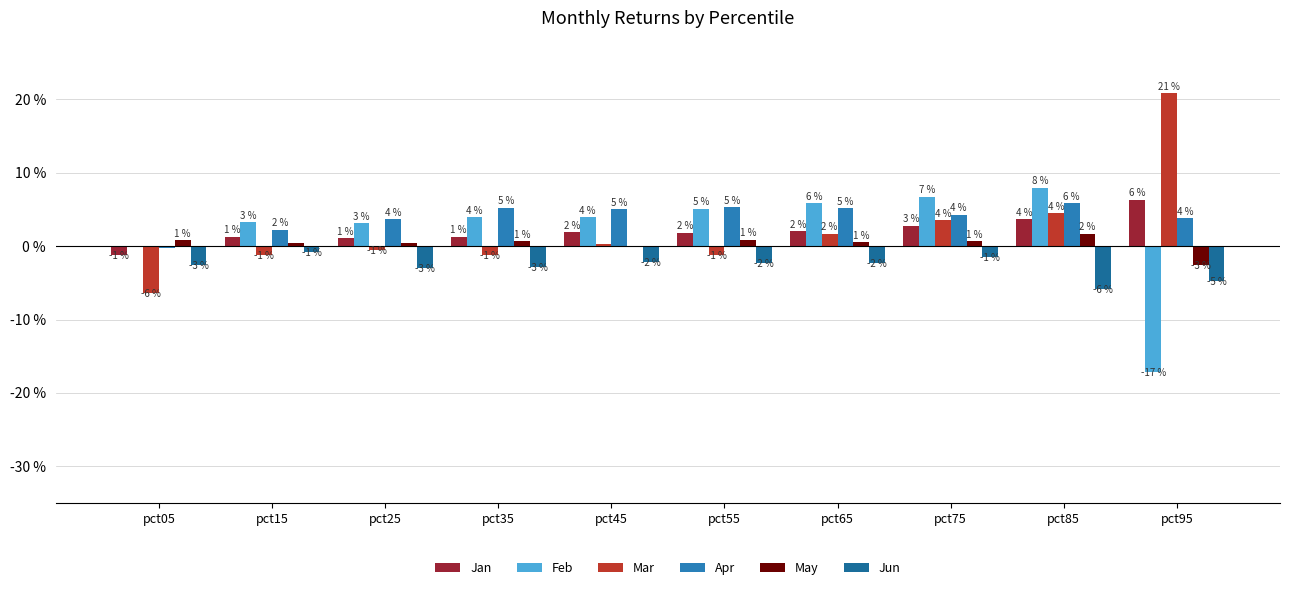

At pct65, list the series in order from smallest to largest.

Jun, May, Mar, Jan, Apr, Feb